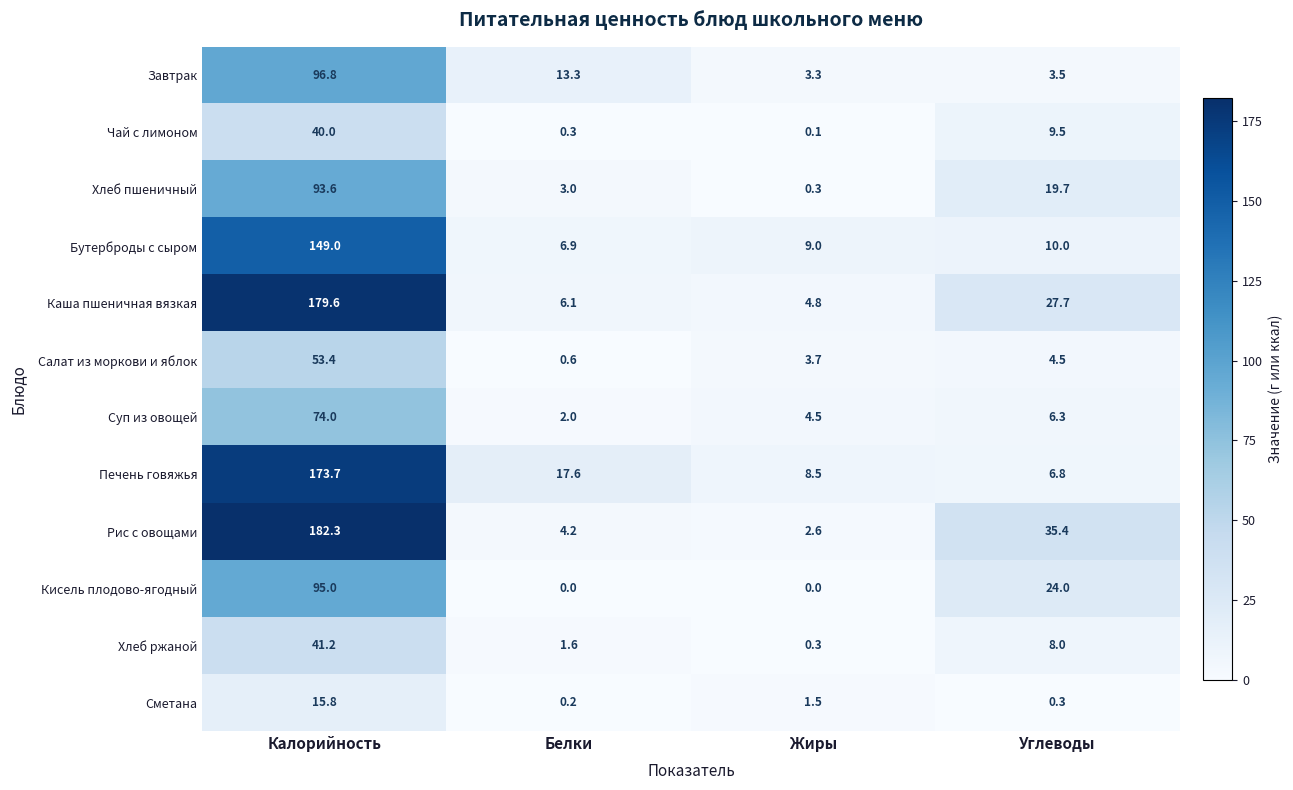

True or false: Хлеб пшеничный has a value of 0.3 at Жиры.

True